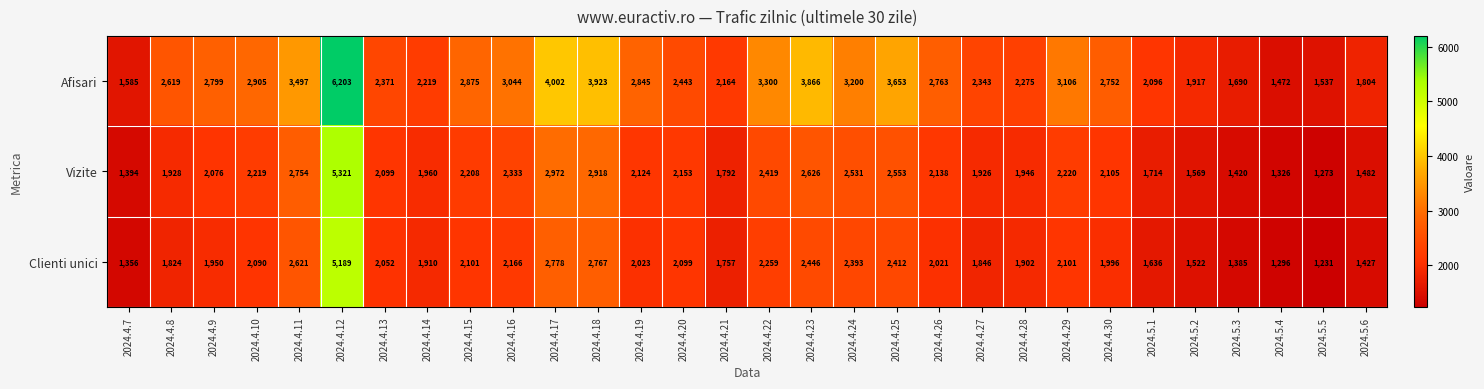

How many values in the Vizite series are below 2124?

15